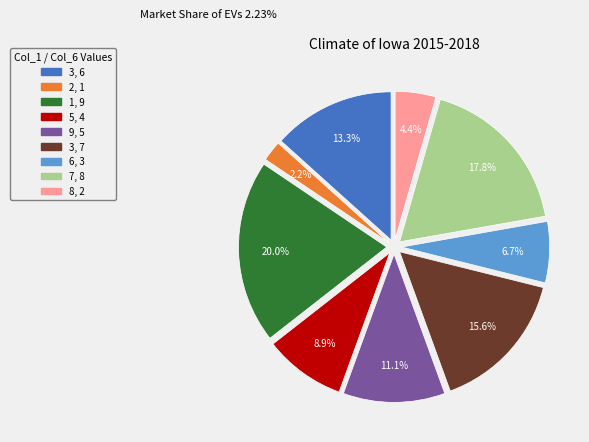

Is there any slice that represents more than half of the pie?

No